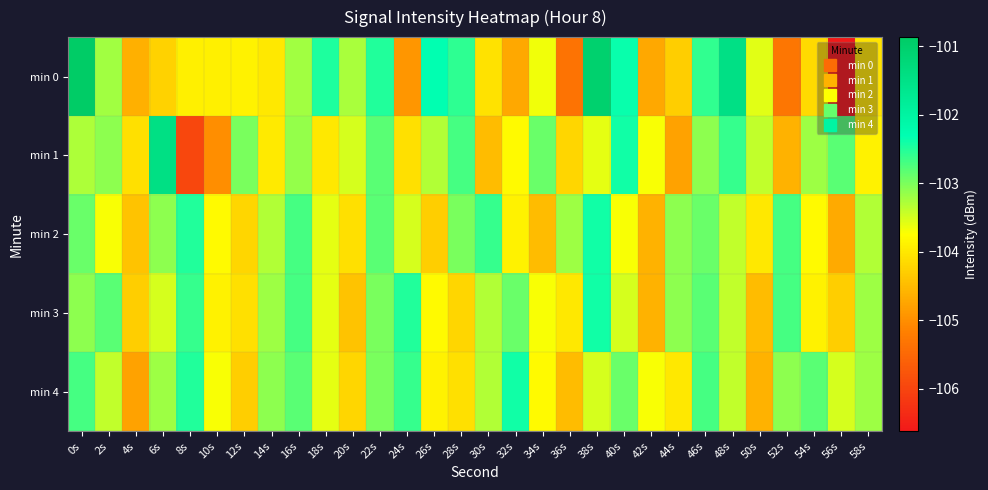

List the series in order of their peak value, highest first.

min 0, min 1, min 2, min 3, min 4